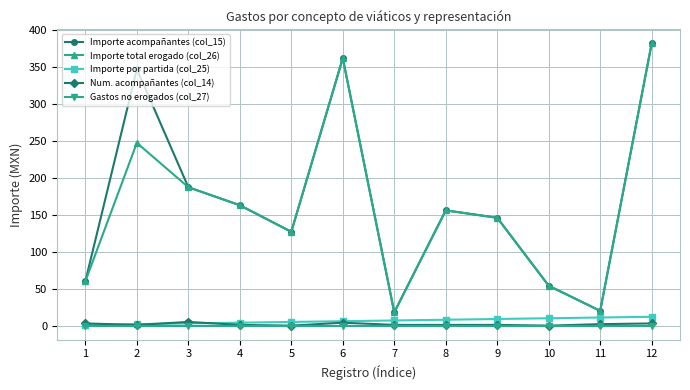

At which category is the sum across all series the highest?

12